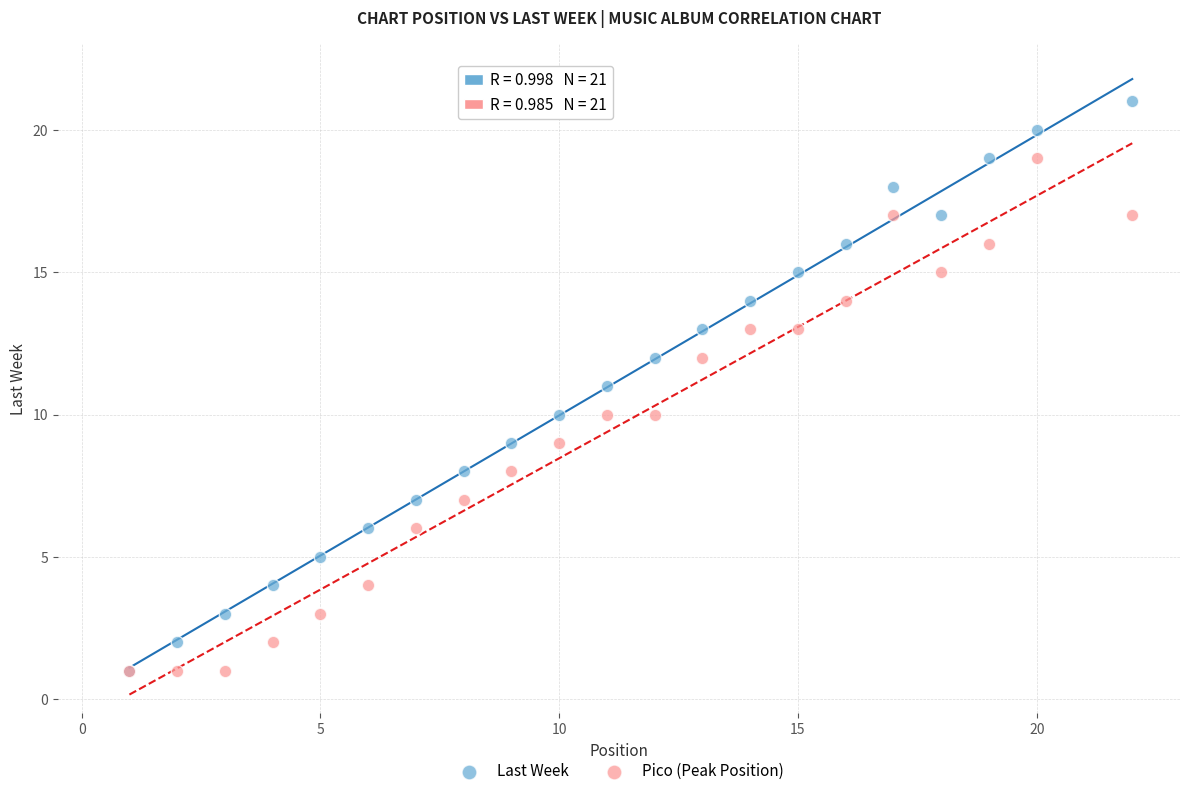

Which series has the widest spread of Y values?

Last Week